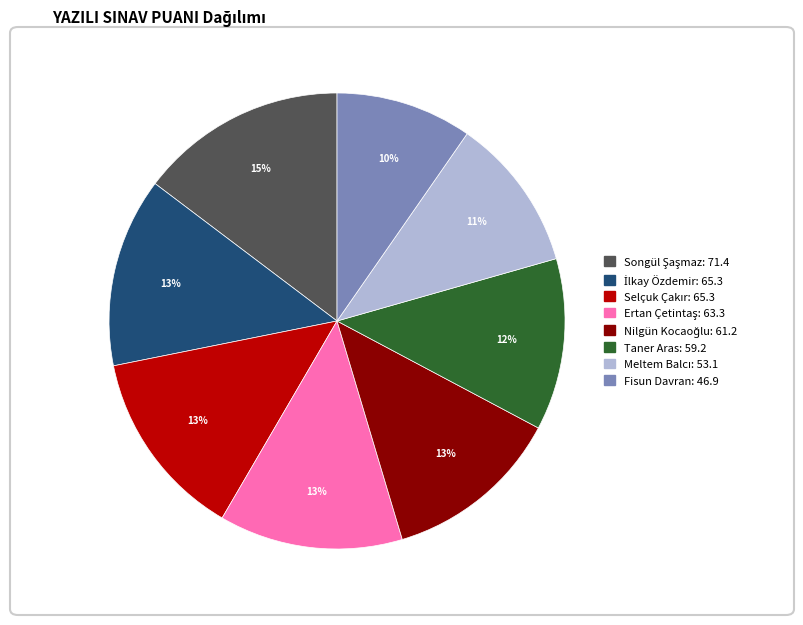

To the nearest percent, what portion does Taner Aras represent?

12%